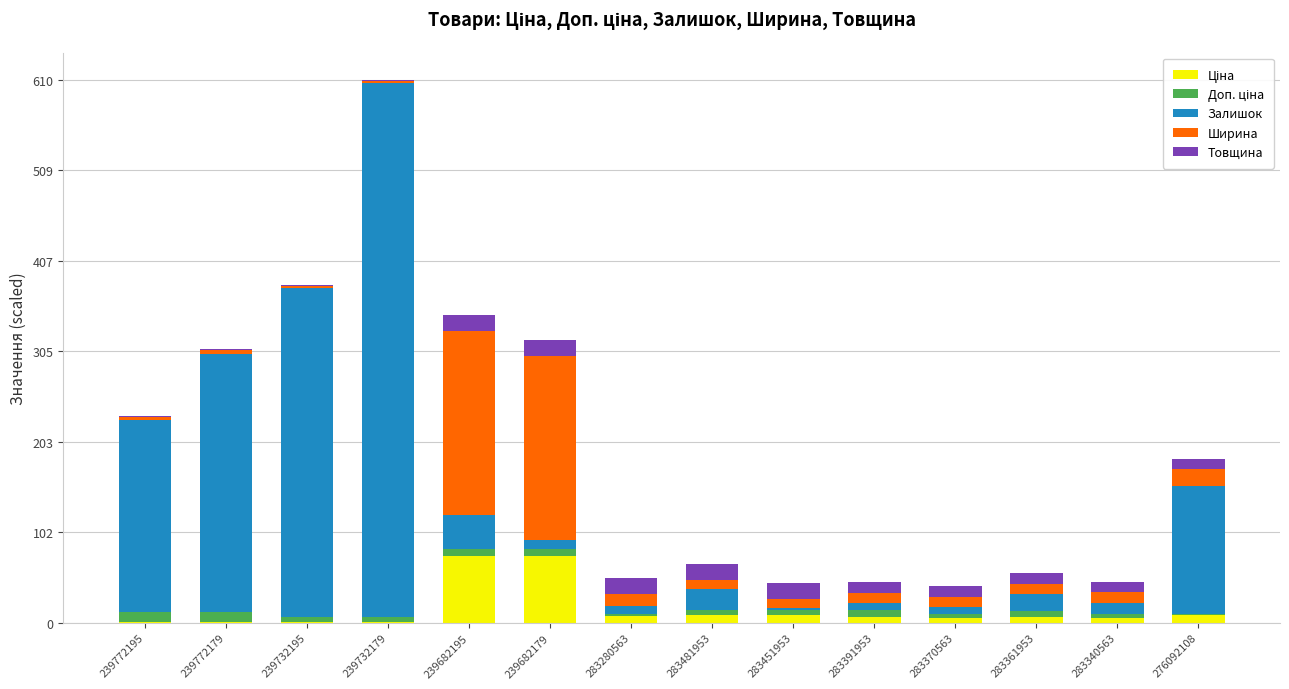

At which category is the sum across all series the highest?

239732179